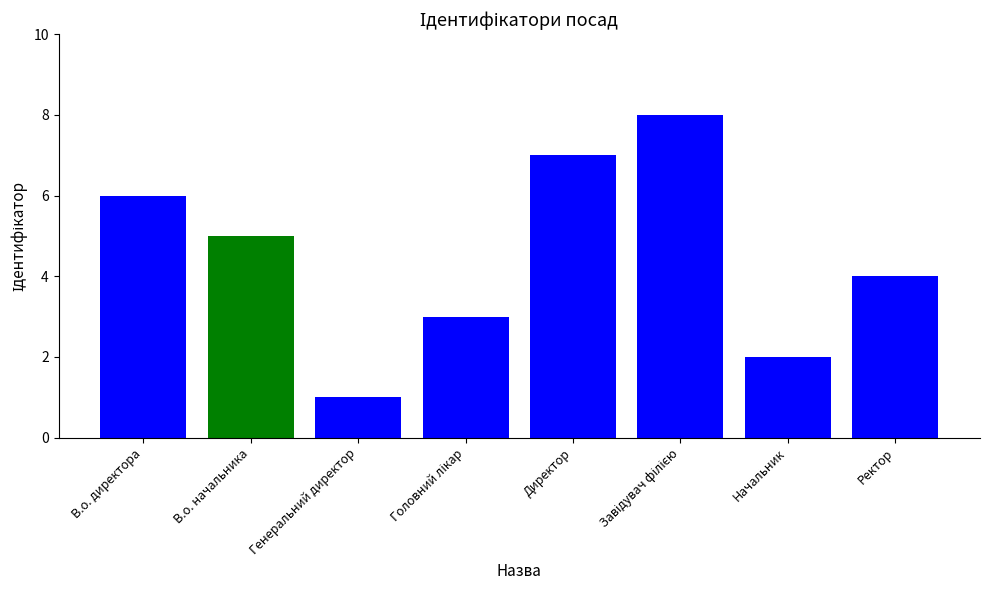

What position from the right is В.о. директора?

8